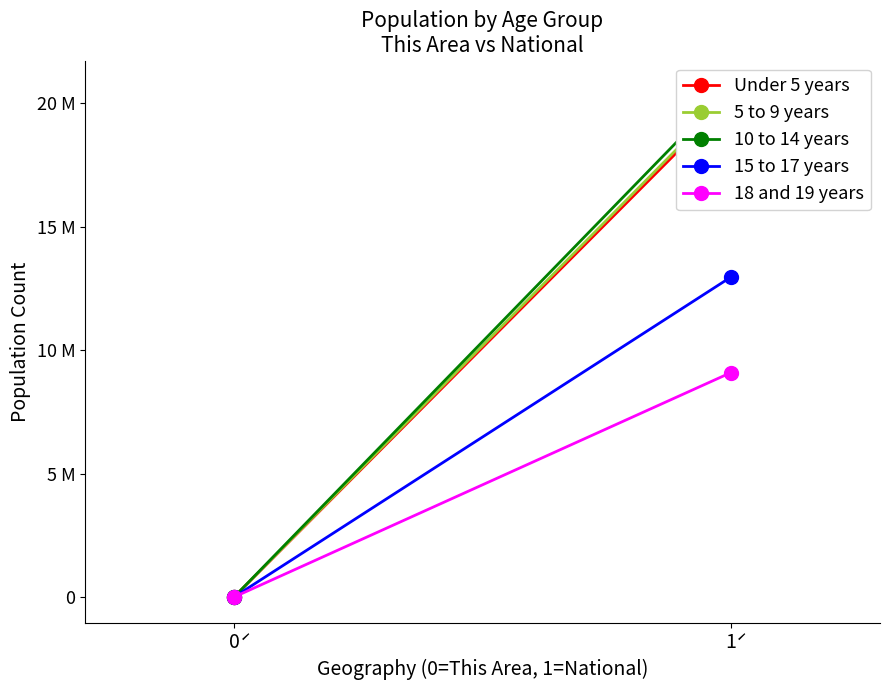

What is the minimum value for 18 and 19 years?

26